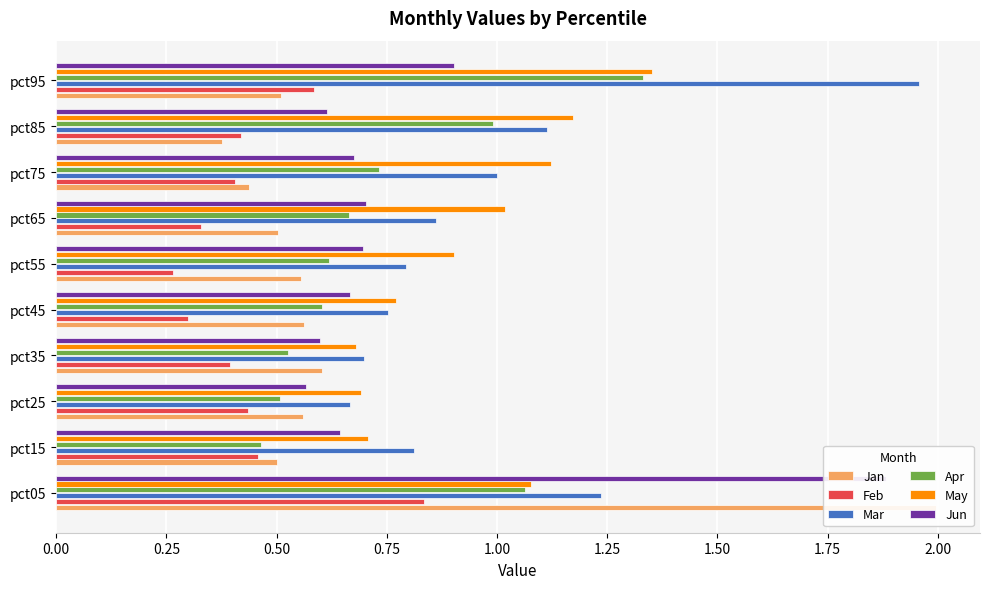

What is the sum of all Apr values?

7.5